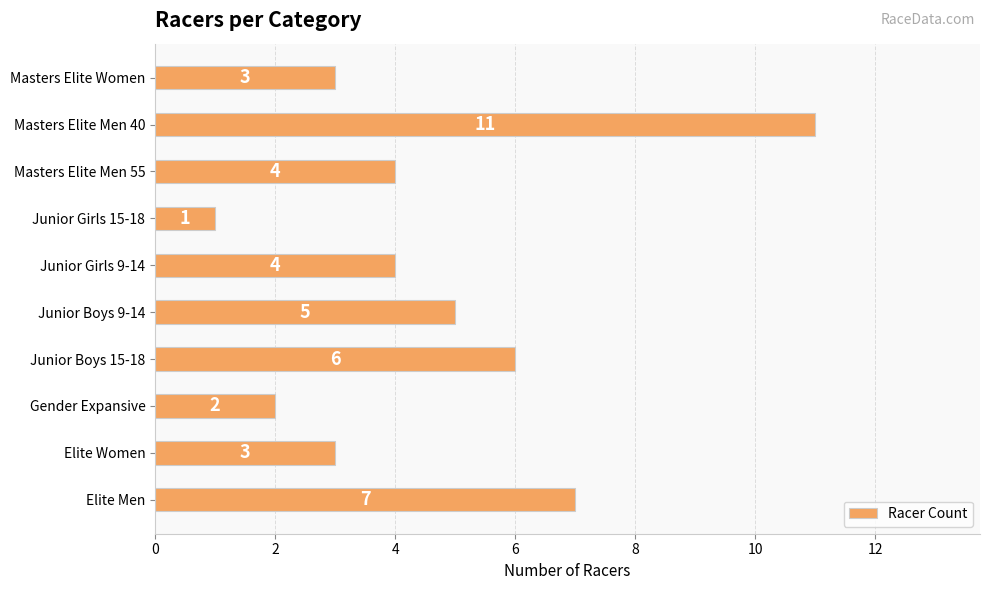

Between Gender Expansive and Junior Boys 9-14, which is larger?

Junior Boys 9-14